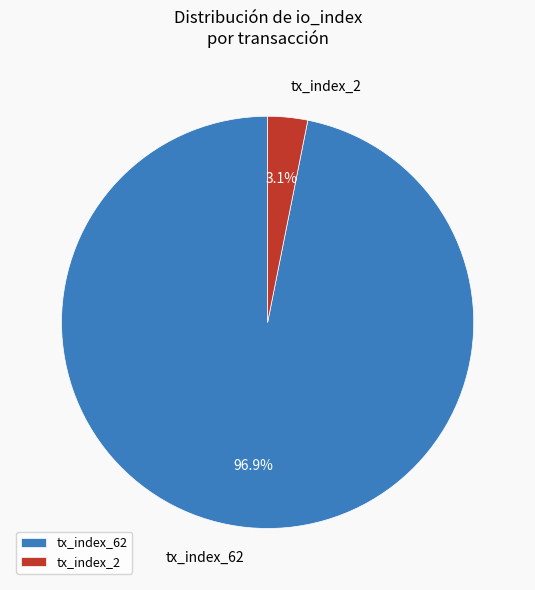

How many slices are in this pie chart?

2